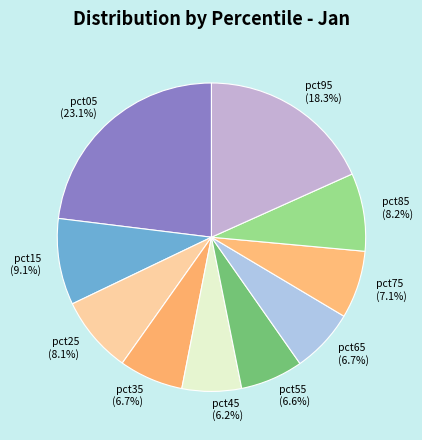

Between pct15 and pct55, which is larger?

pct15